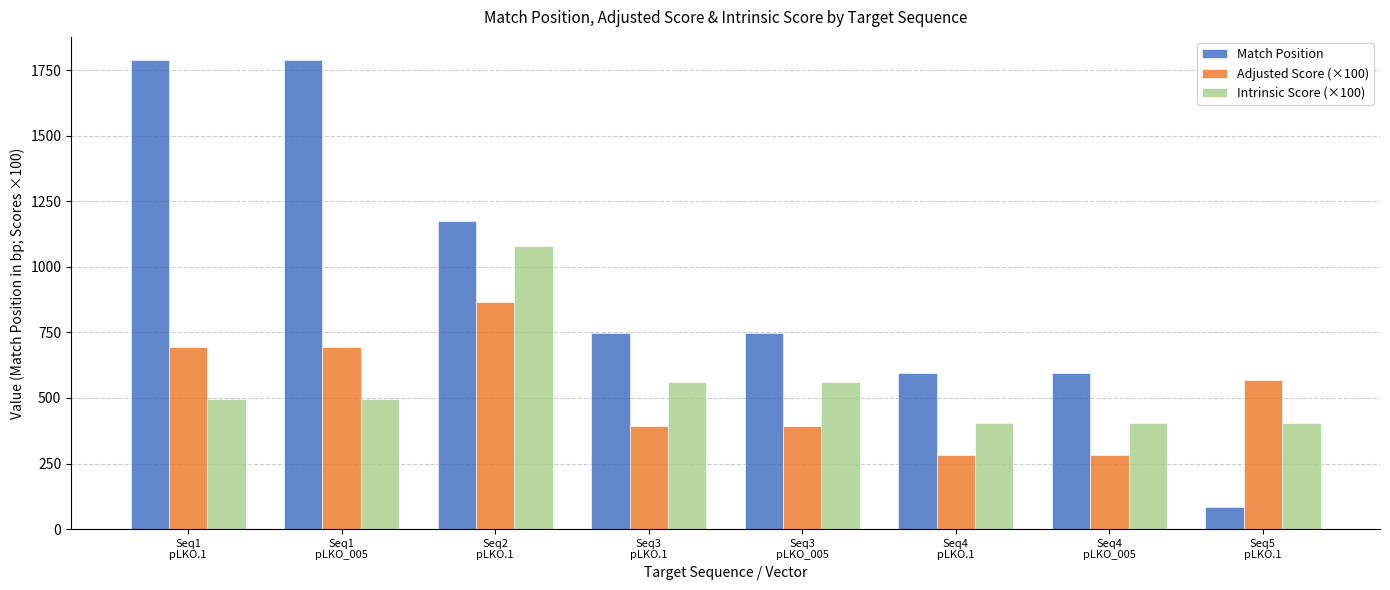

How many series are shown in this chart?

3